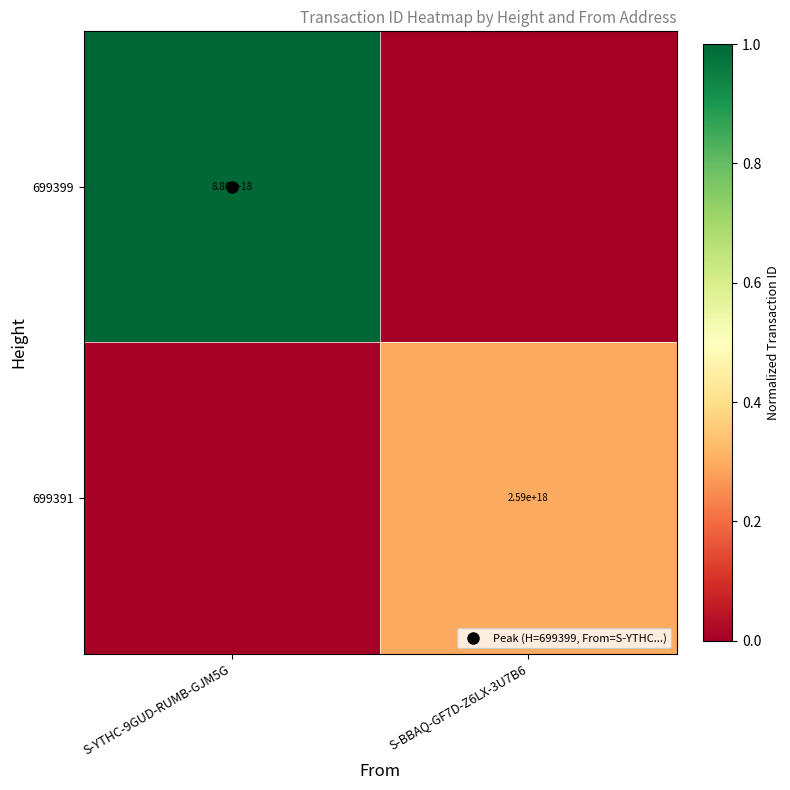

Rank the series by their average value, from highest to lowest.

699399, 699391